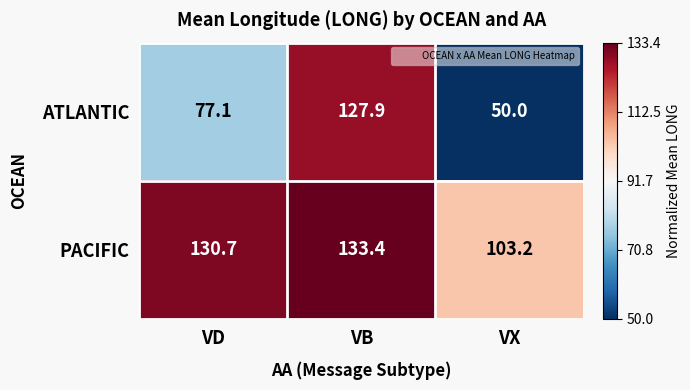

Reading left to right, extract all data points from this chart.

ATLANTIC: VD=77.1	VB=127.9	VX=50.0
PACIFIC: VD=130.7	VB=133.4	VX=103.2